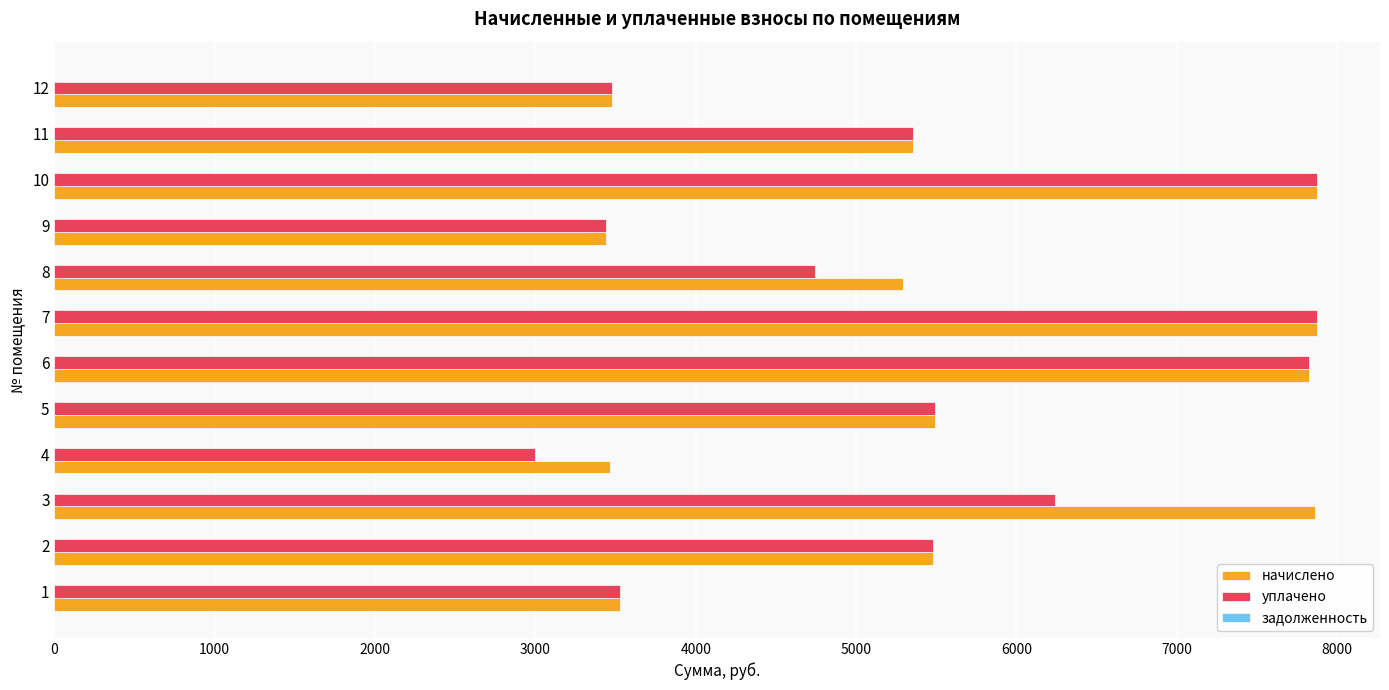

Which series has the largest range (max minus min)?

уплачено